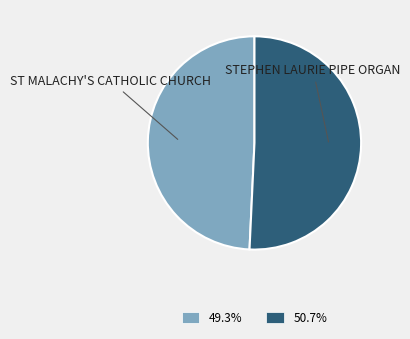

Is there any slice that represents more than half of the pie?

Yes